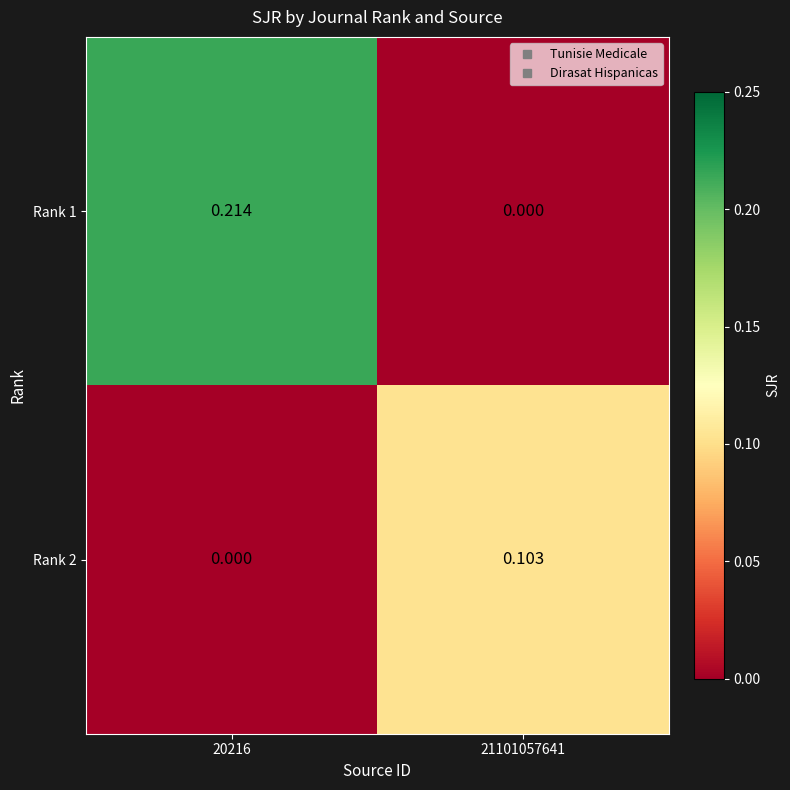

Reading right to left, extract all data points from this chart.

Rank 1: 21101057641=0.0	20216=0.2
Rank 2: 21101057641=0.1	20216=0.0